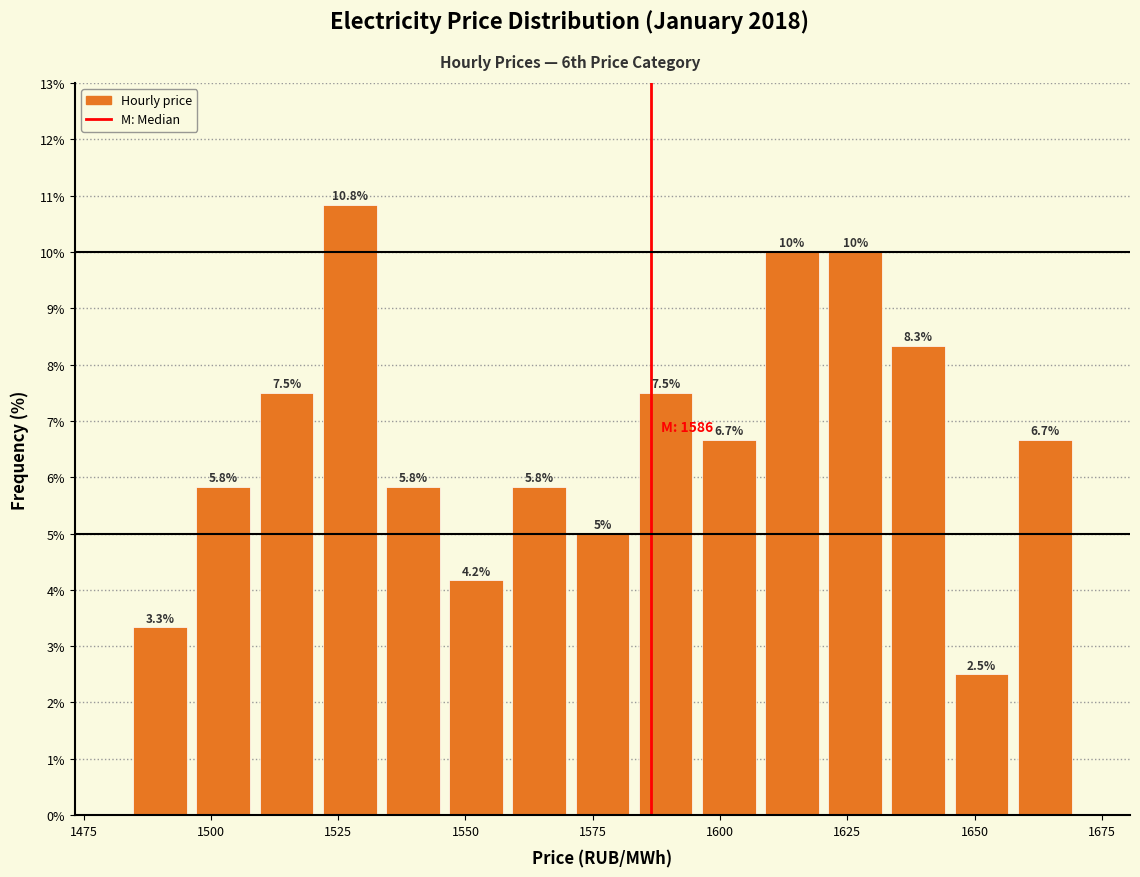

Read against the x-axis, roughly where is the centre of the tallest bar?

1525